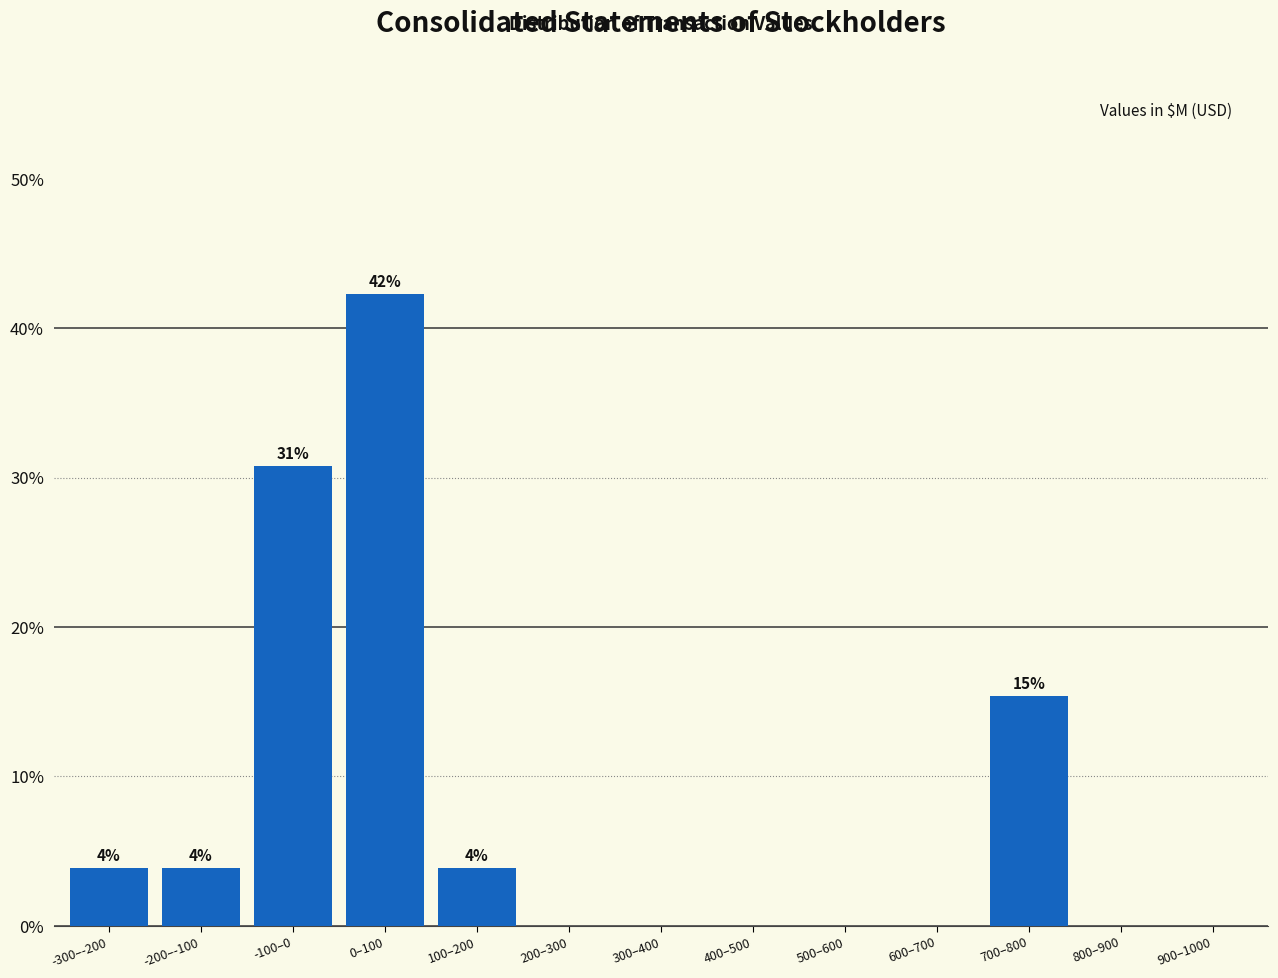

Reading left to right, list all the values displayed in this chart.

-300–-200=3.8	-200–-100=3.8	-100–0=30.8	0–100=42.3	100–200=3.8	200–300=0.0	300–400=0.0	400–500=0.0	500–600=0.0	600–700=0.0	700–800=15.4	800–900=0.0	900–1000=0.0